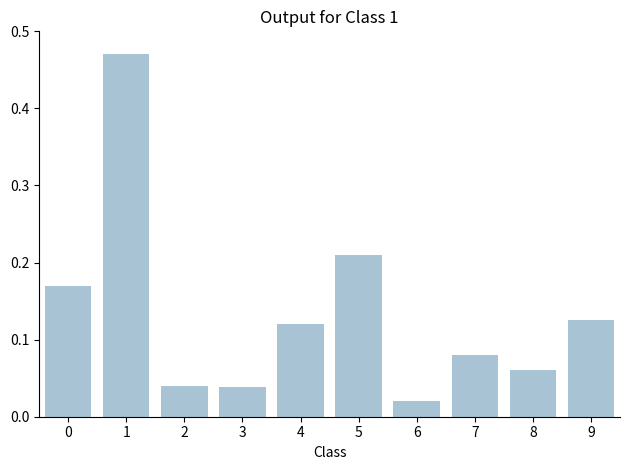

What is the difference between the maximum and second lowest values?

0.4